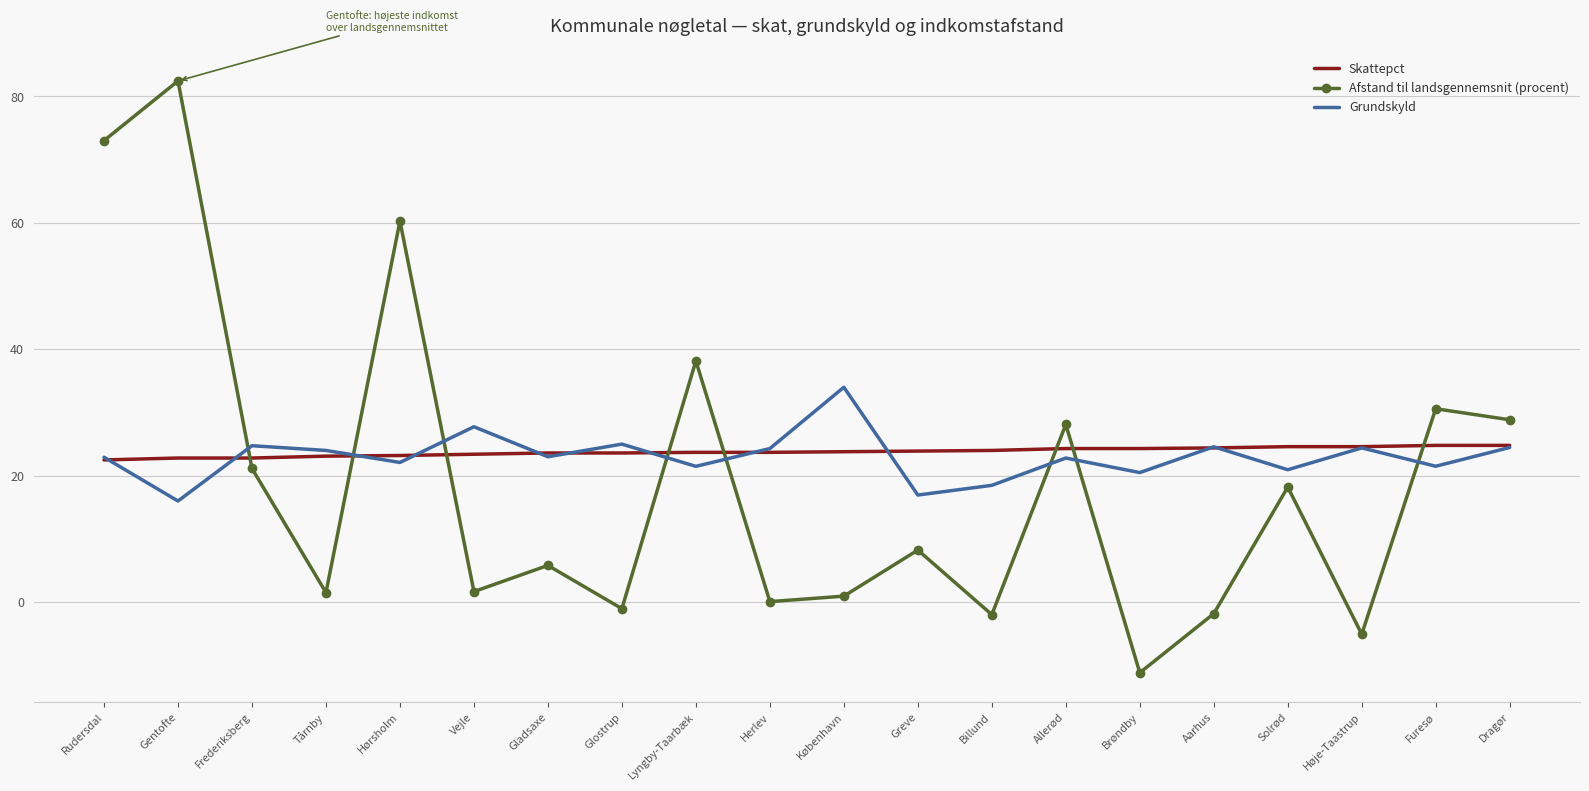

List the series in order of their peak value, lowest first.

Skattepct, Grundskyld, Afstand til landsgennemsnit (procent)